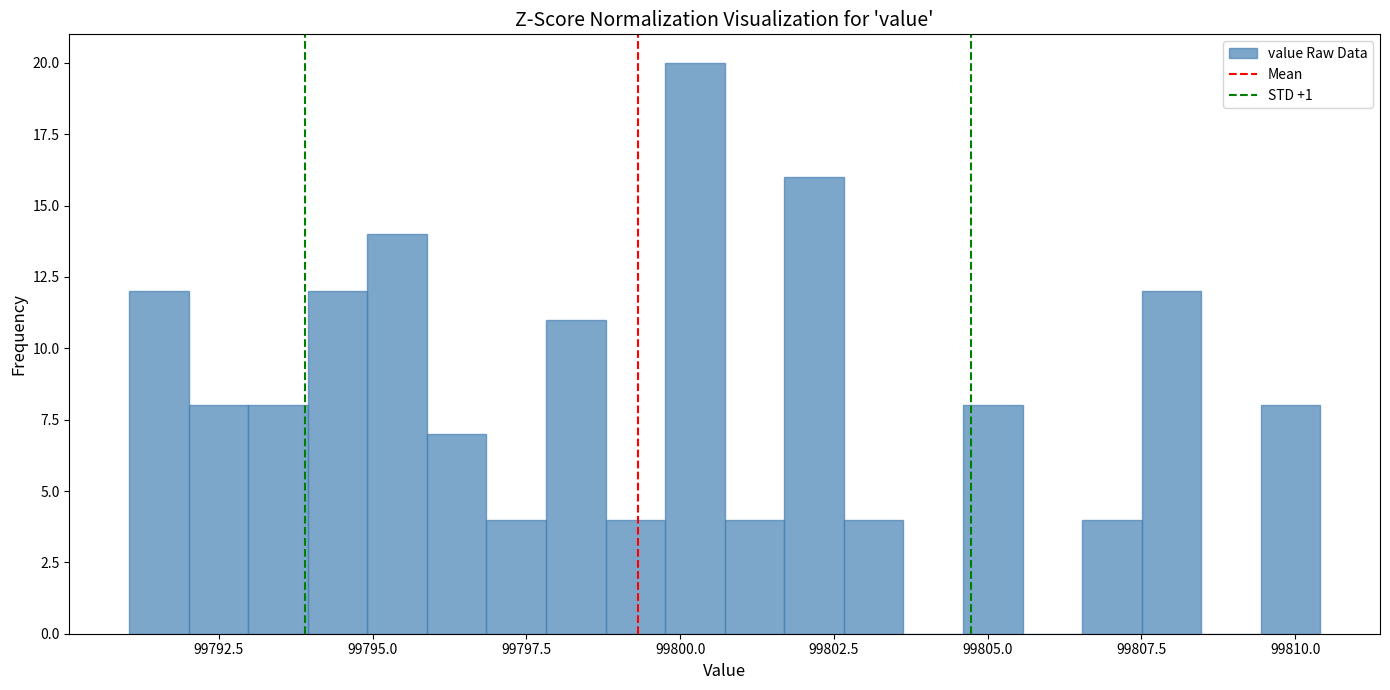

Read against the x-axis, roughly where is the centre of the tallest bar?

99800.0